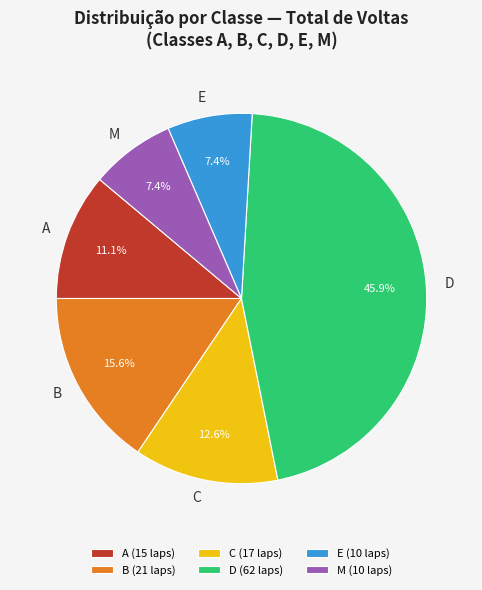

What percentage do B and A together represent?

26.7%